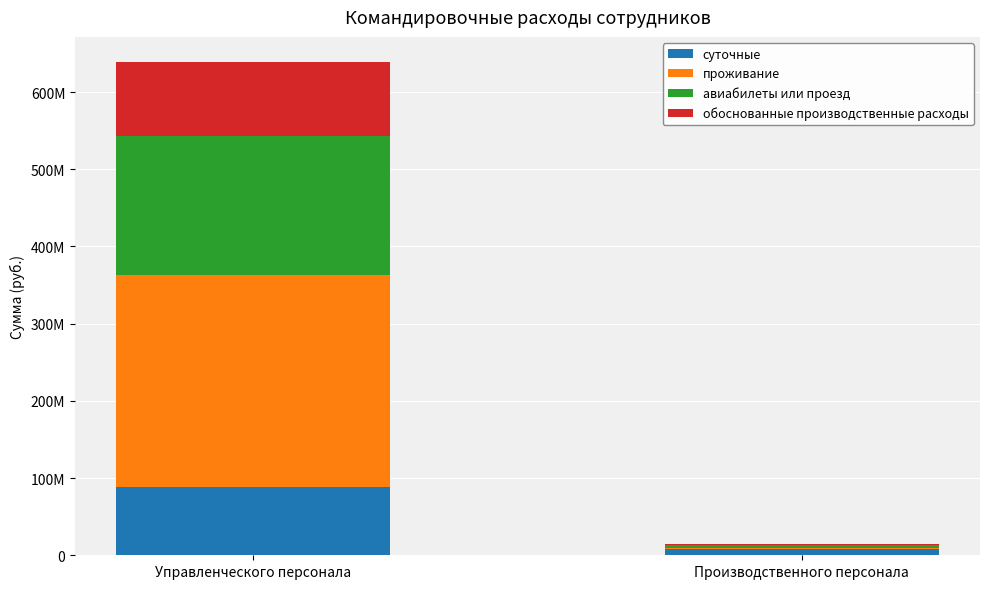

What are all the series names shown in the legend?

суточные, проживание, авиабилеты или проезд, обоснованные производственные расходы